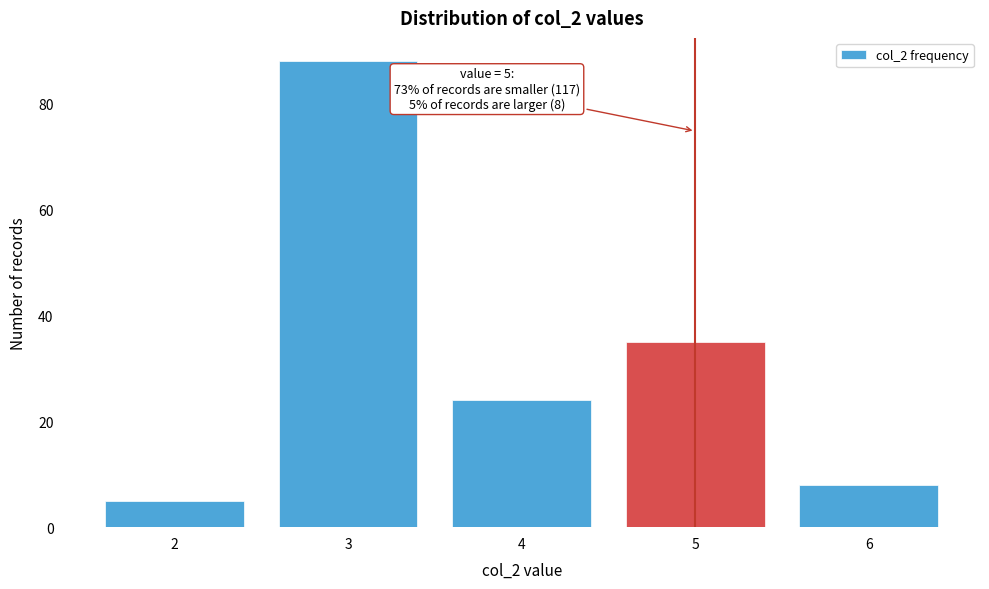

Reading right to left, list all the values displayed in this chart.

6=8	5=35	4=24	3=88	2=5